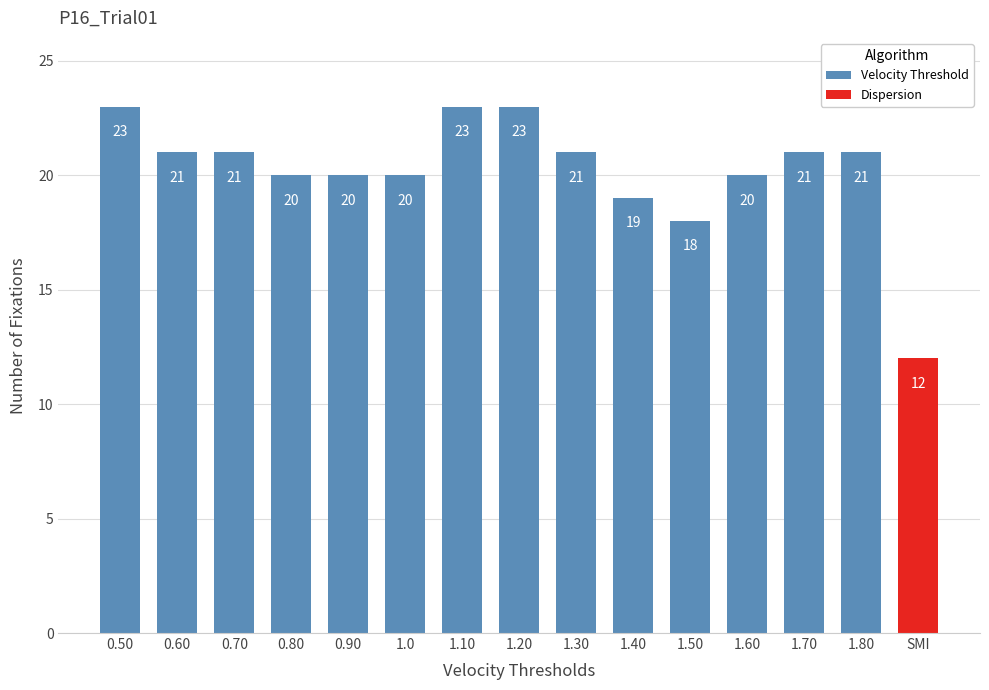

What is the sum of the Velocity Threshold values at 1.60 and 0.60?

41